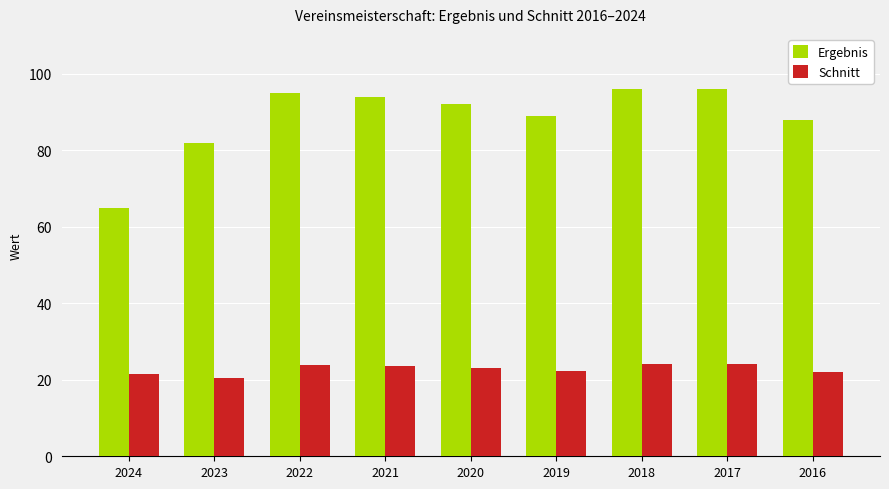

List the series in order of their peak value, lowest first.

Schnitt, Ergebnis